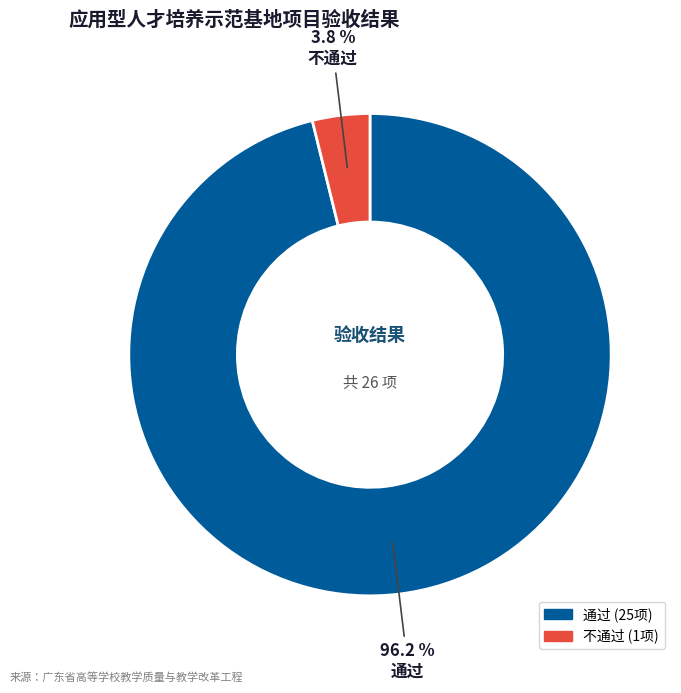

Combined, what portion of the pie is 通过 and 不通过?

100.0%